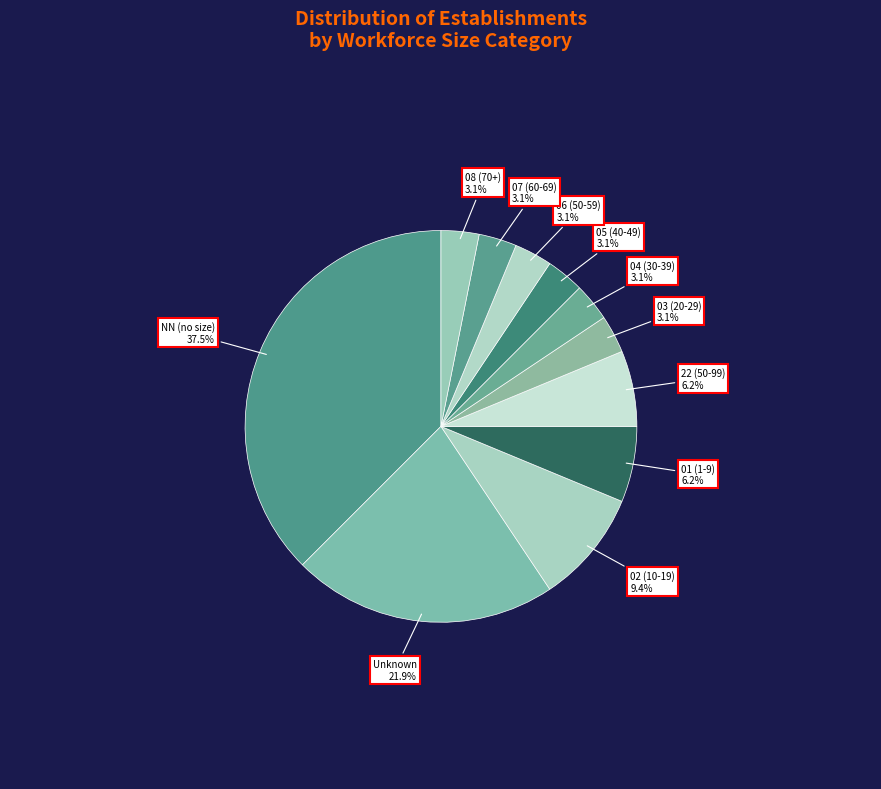

Does 02 (10-19) account for over 50% of the chart?

No